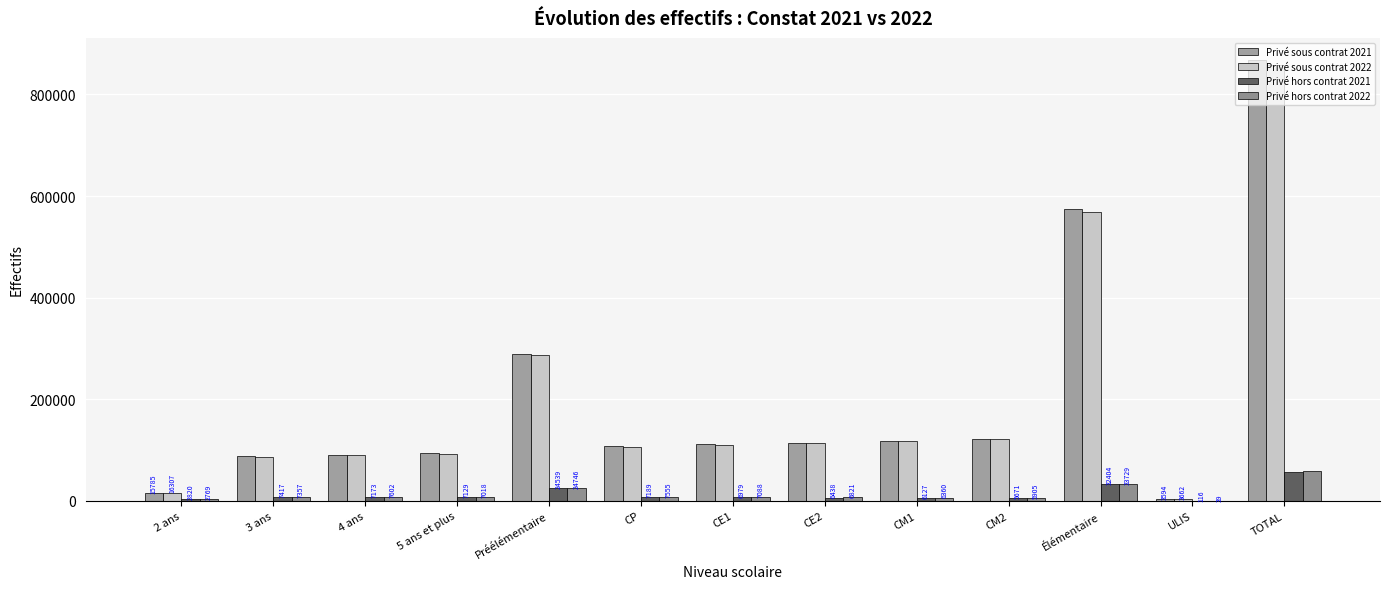

Are the bars grouped side by side (vs. stacked)?

Yes